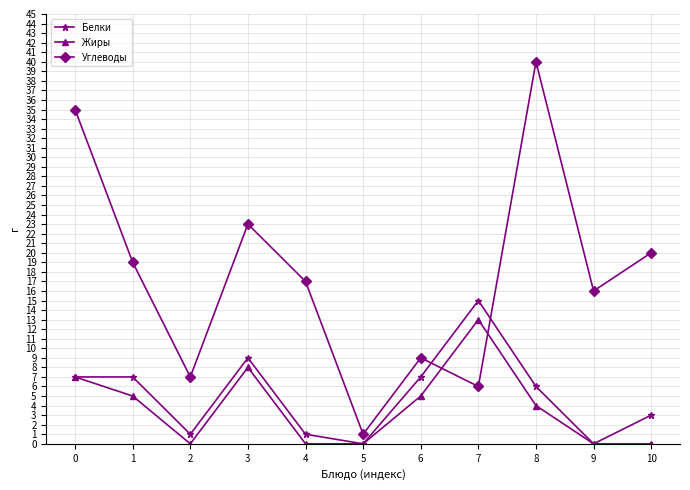

Rank the series by their maximum value, from lowest to highest.

Жиры, Белки, Углеводы